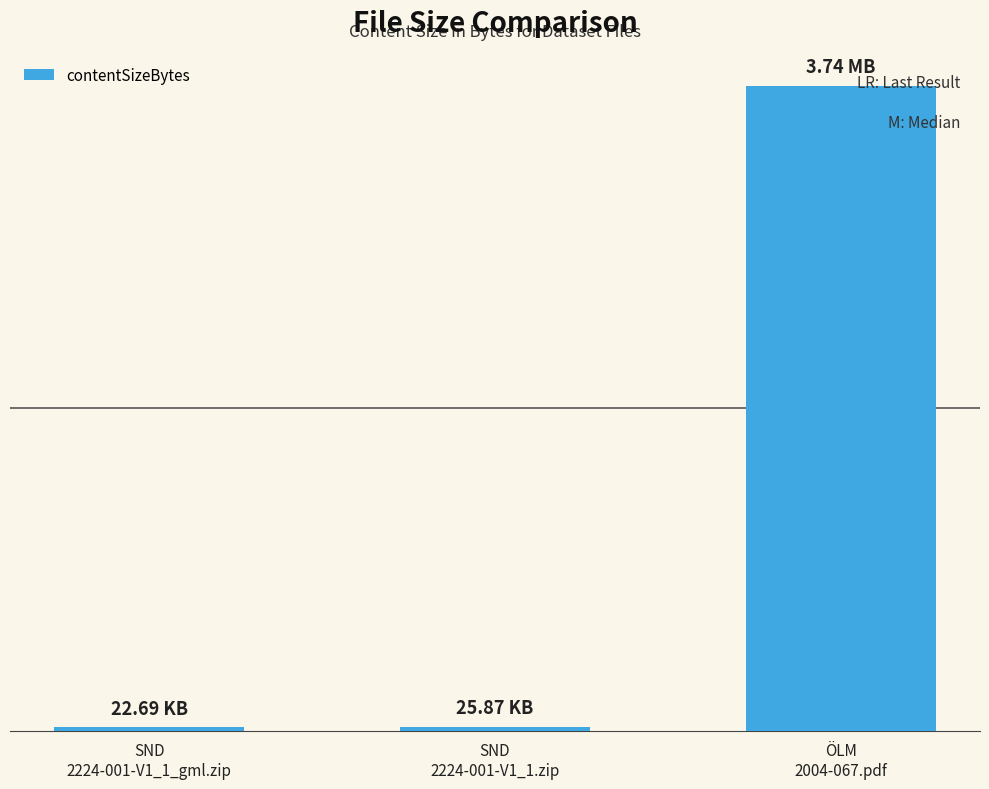

What is the difference between the maximum and minimum values?

3718062